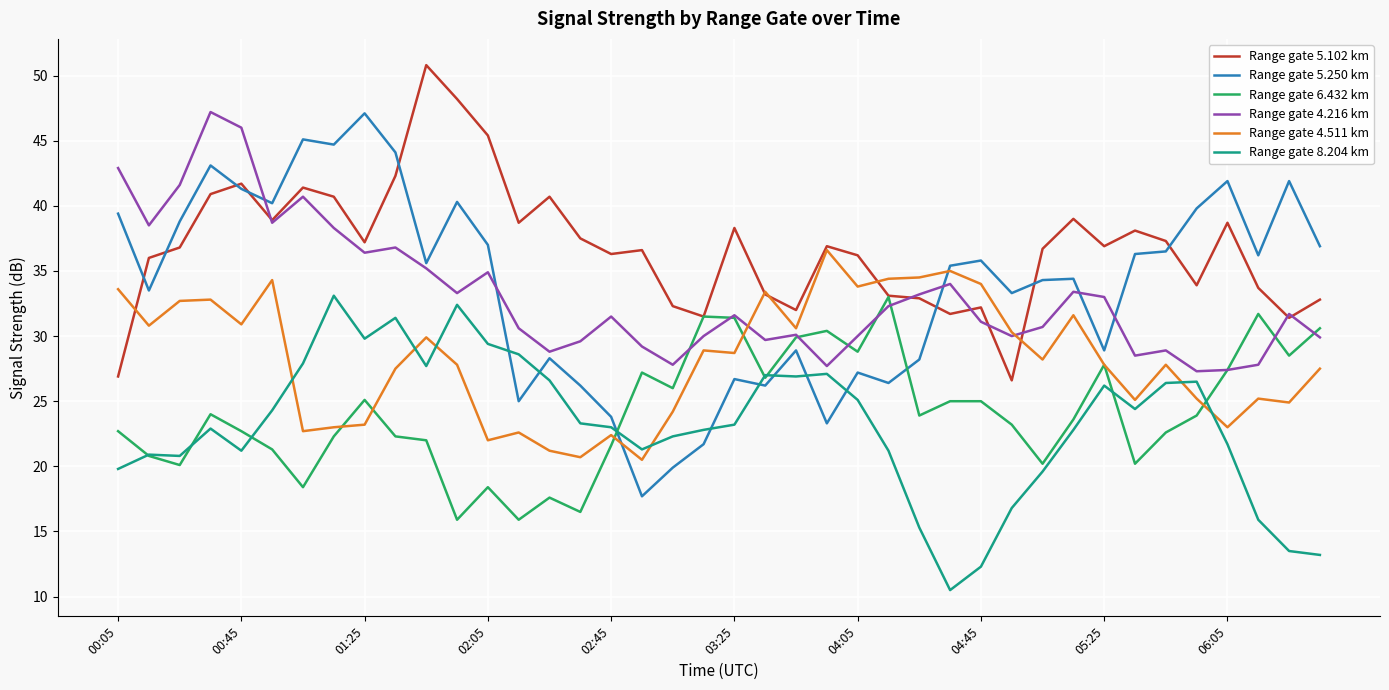

What is the maximum value shown in the chart?

50.8